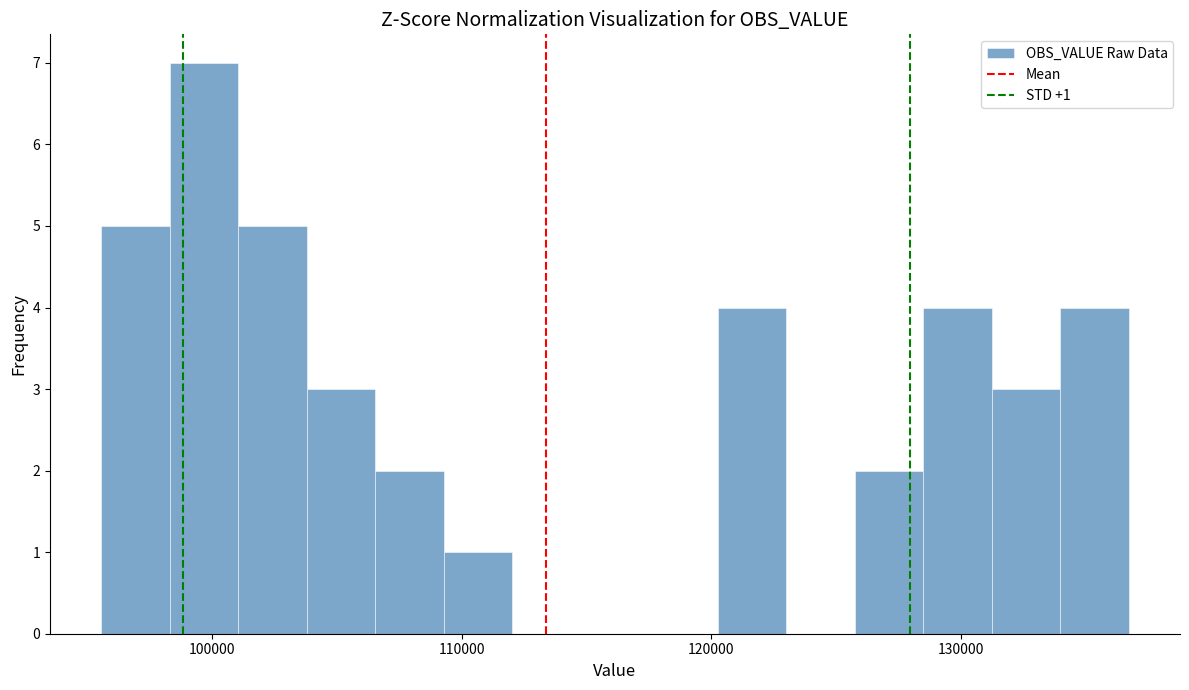

Around what value on the x-axis is the tallest bar? Give the approximate position of its centre, as read against the axis.

100000